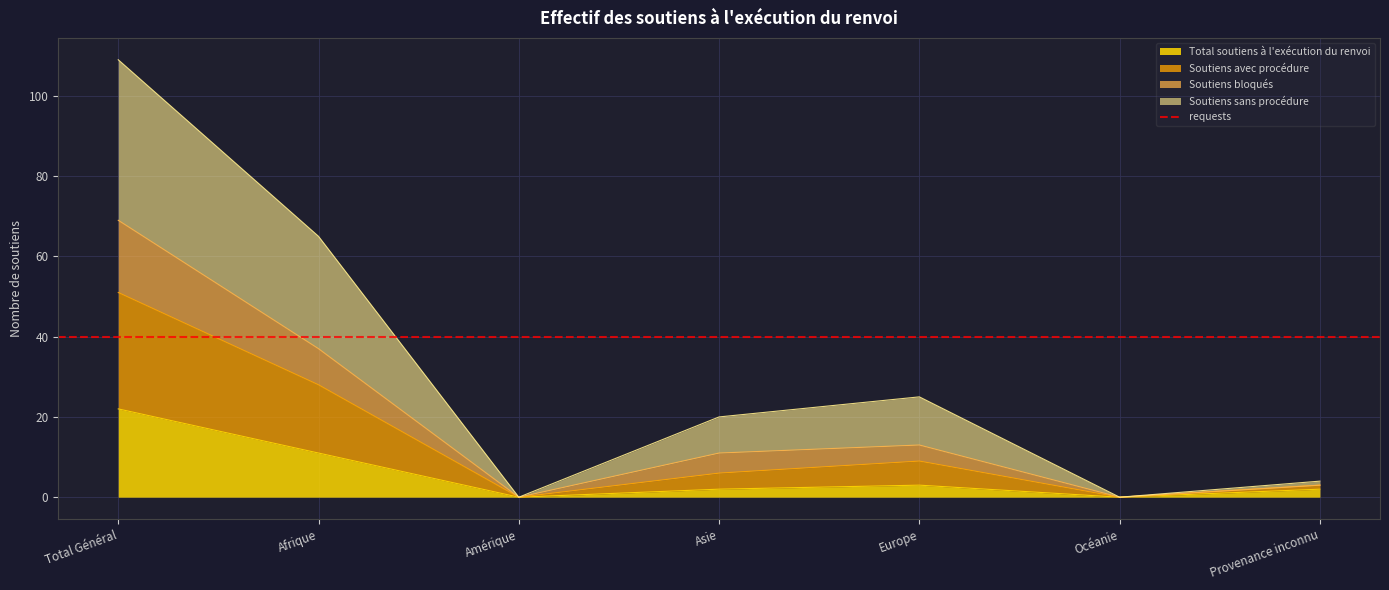

How many interior local valleys does the Total soutiens à l'exécution du renvoi series have?

2